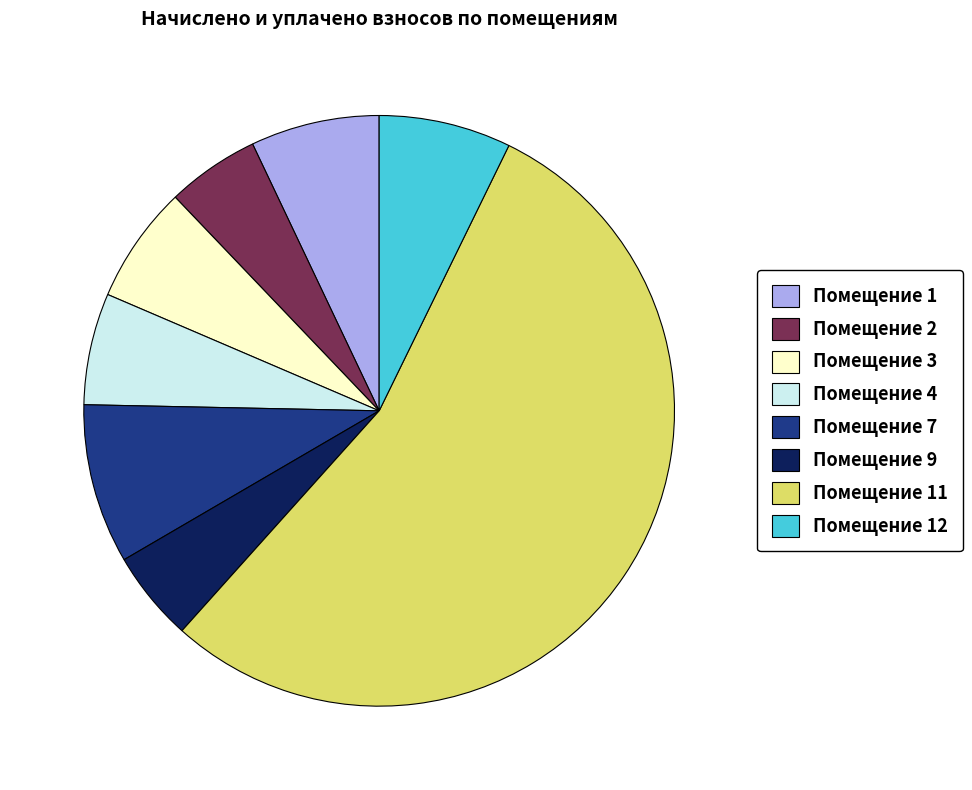

What is the largest slice in the pie chart?

Помещение 11